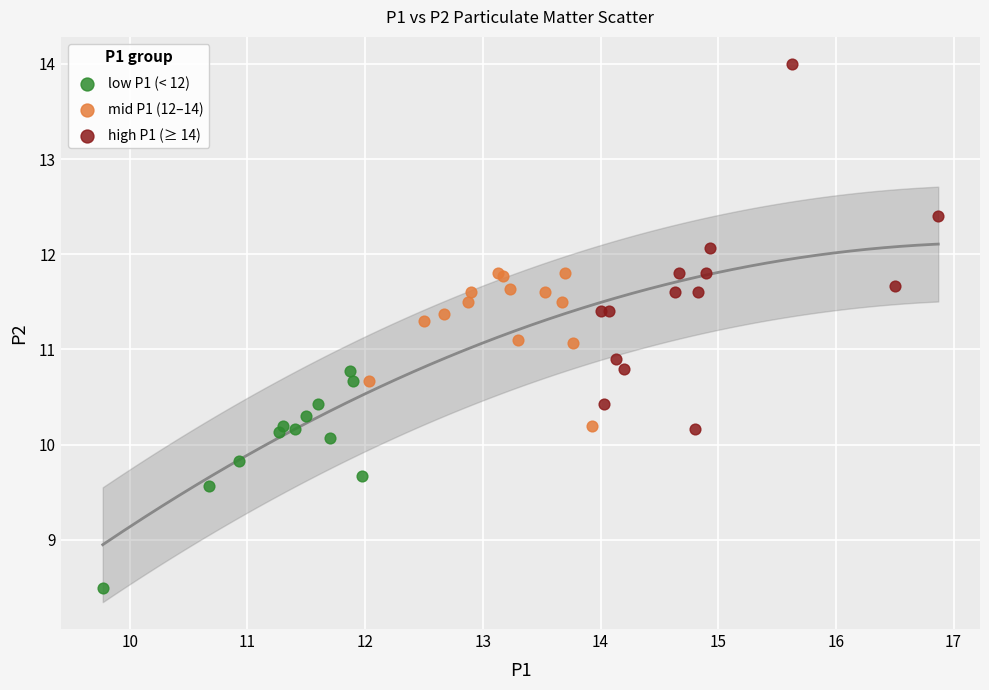

What are all the series names shown in the legend?

low P1 (< 12), mid P1 (12–14), high P1 (≥ 14)